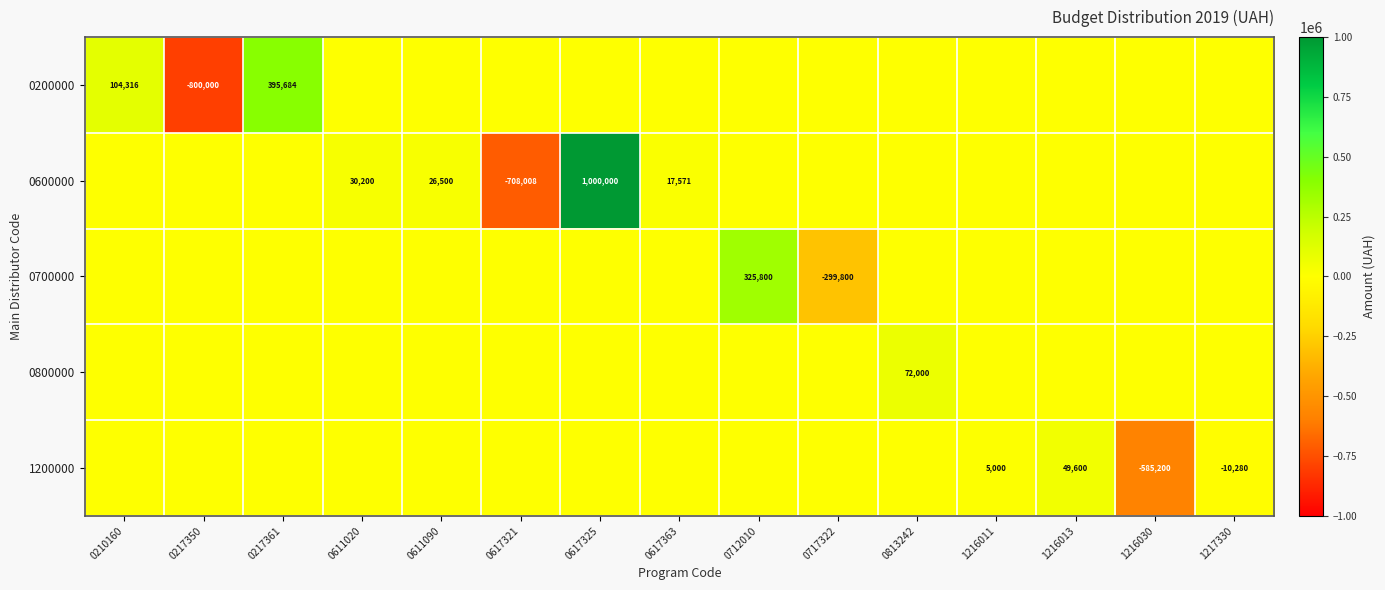

True or false: 1200000 has a value of 49600 at 1216013.

True